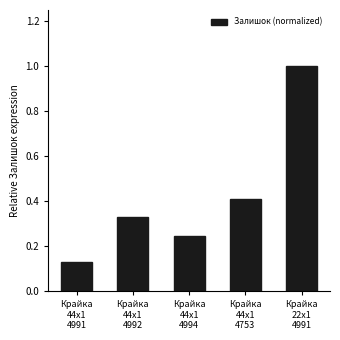

What is the change in value from Крайка
44x1
4991 to Крайка
44x1
4753?

+0.3